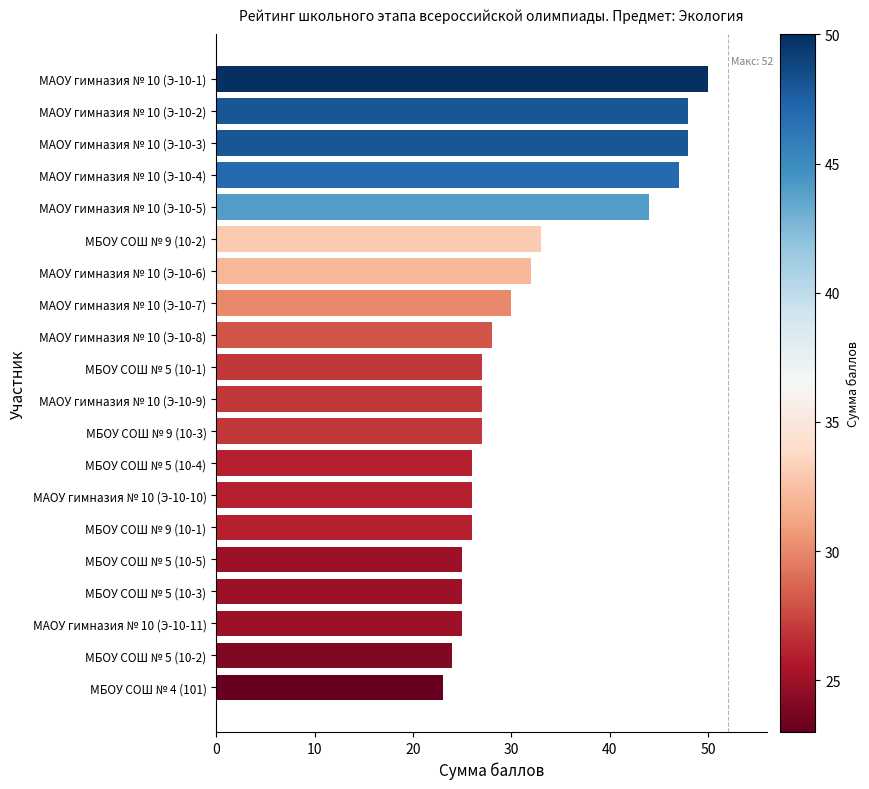

The chart shows a value of 44 at МАОУ гимназия № 10 (Э-10-5). True or false?

True